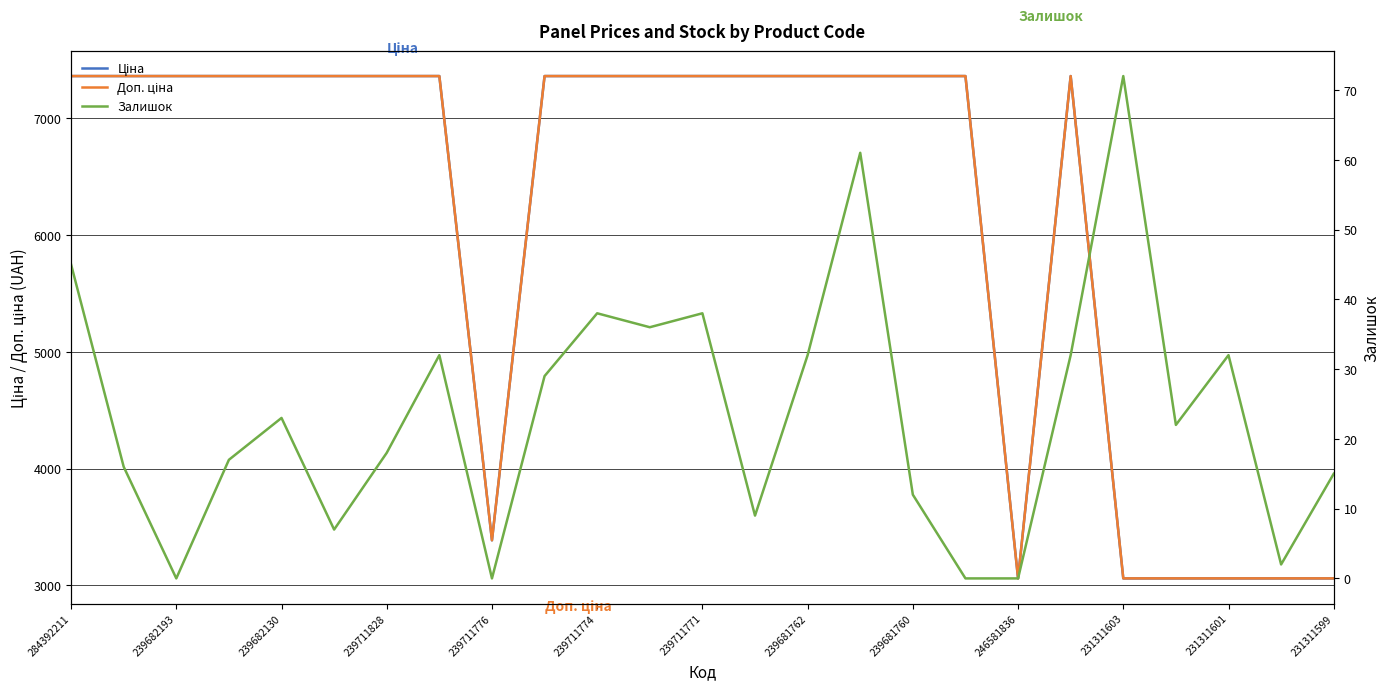

True or false: Залишок has a value of 45.0 at 284392211.

True